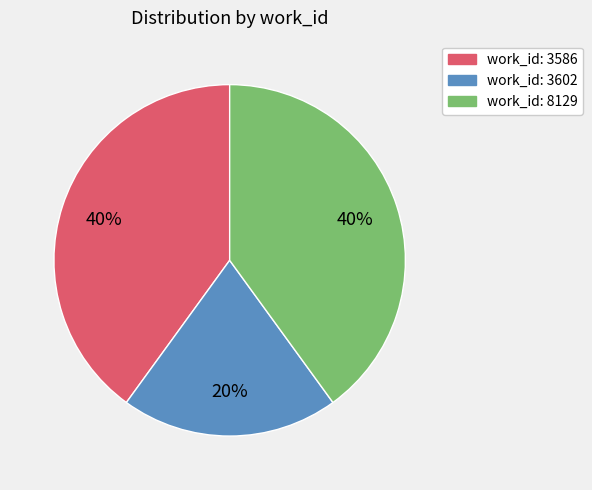

How many slices are in this pie chart?

3